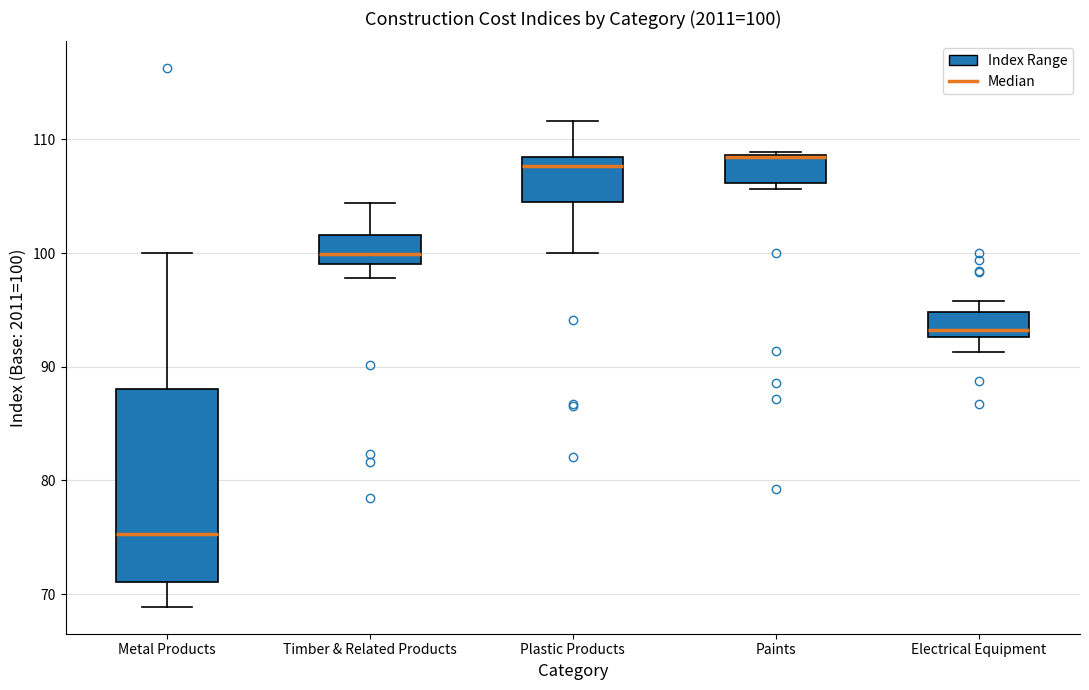

Which box is the tallest, from its lower edge to its upper edge?

Metal Products